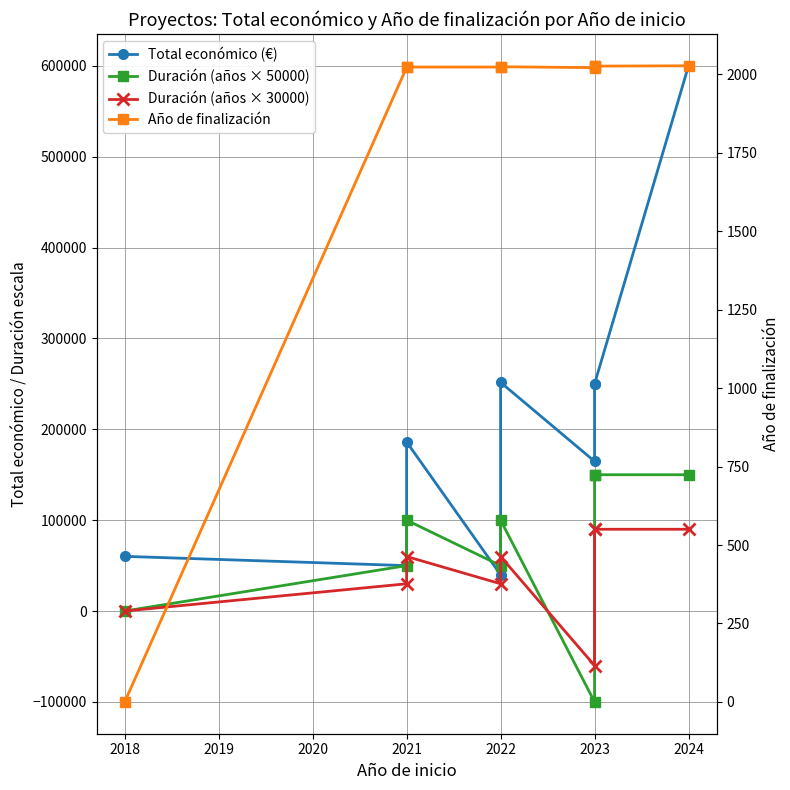

The value of Duración (años × 30000) at 2021 is 42889.4. True or false?

False